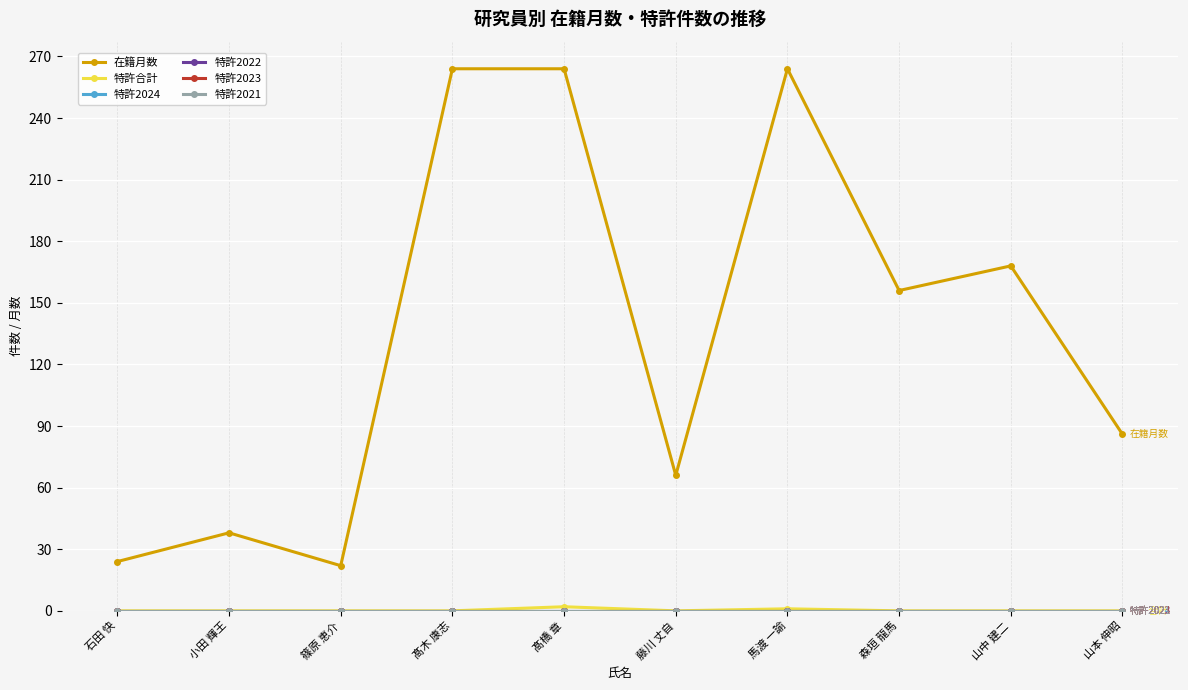

True or false: 特許合計 has more than 1 points higher than both neighbors.

True